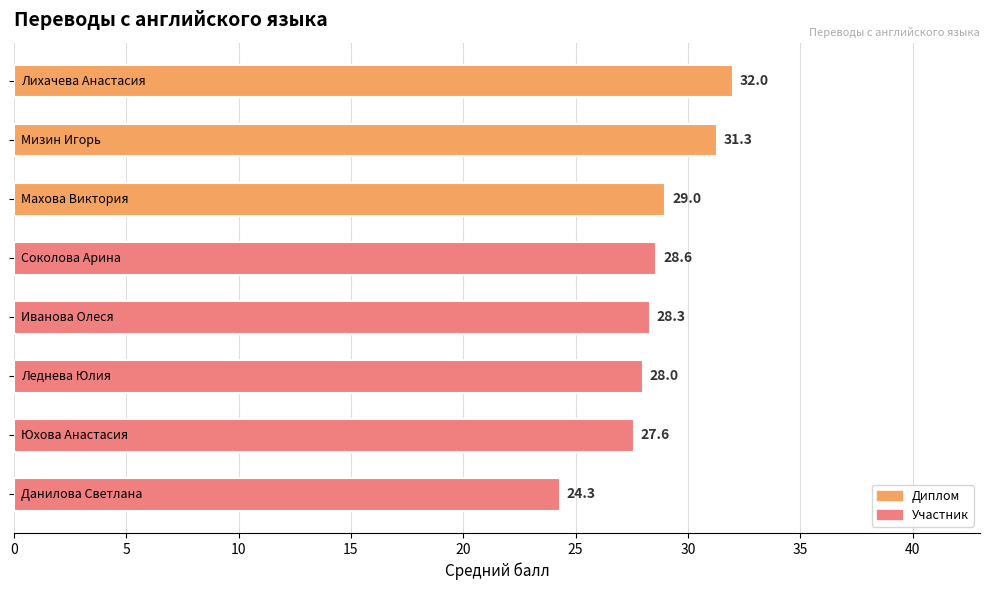

What is the value of the 3rd bar from the top?

29.0